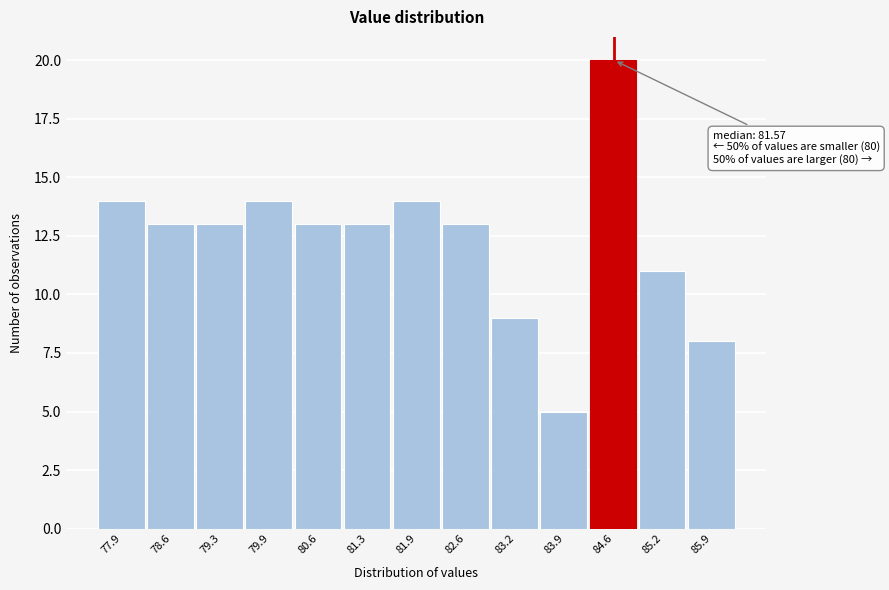

Which range on the x-axis has the tallest bar?

84.2 to 84.9